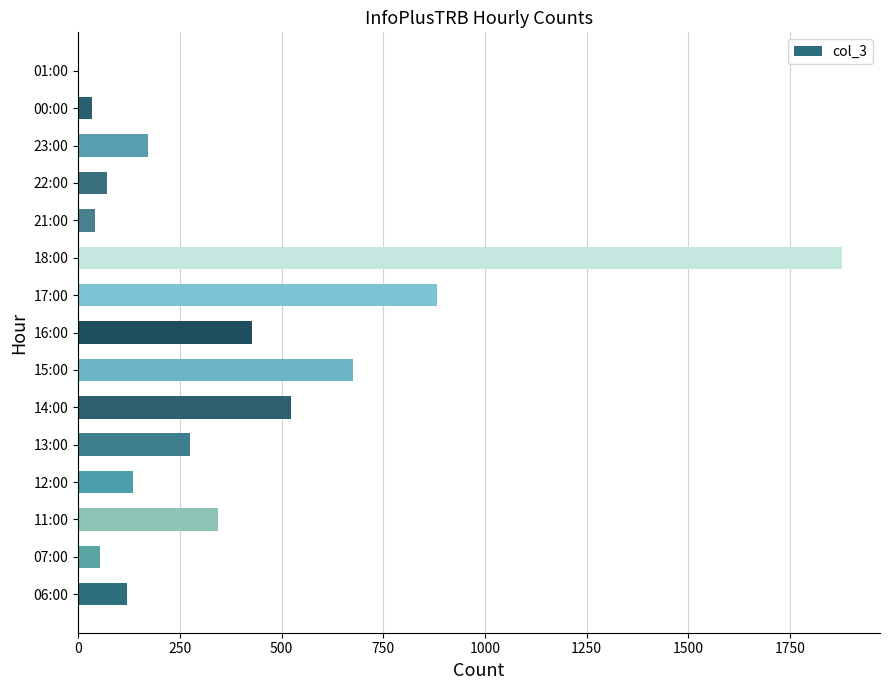

Is it true that the value at 12:00 is 134?

True